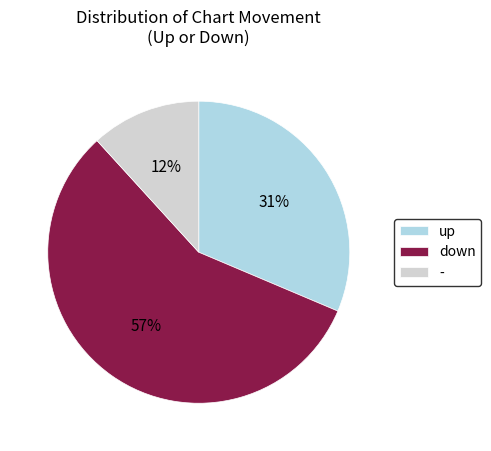

What is the largest slice in the pie chart?

down